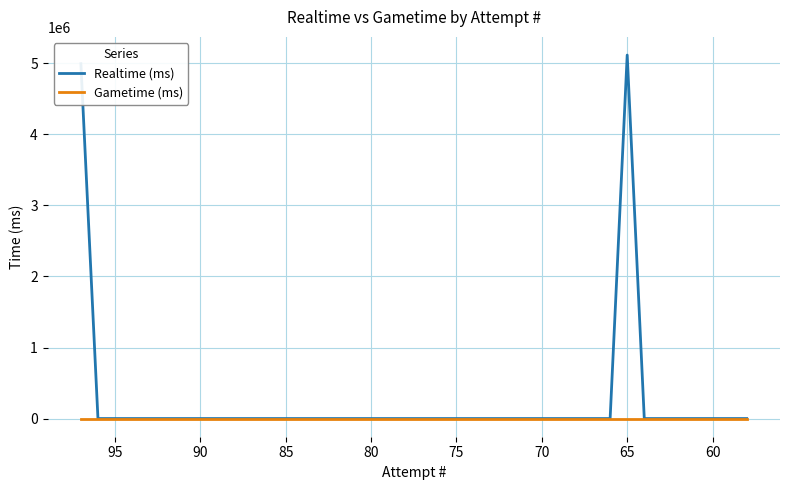

What is the average value of the Realtime (ms) series?

252847